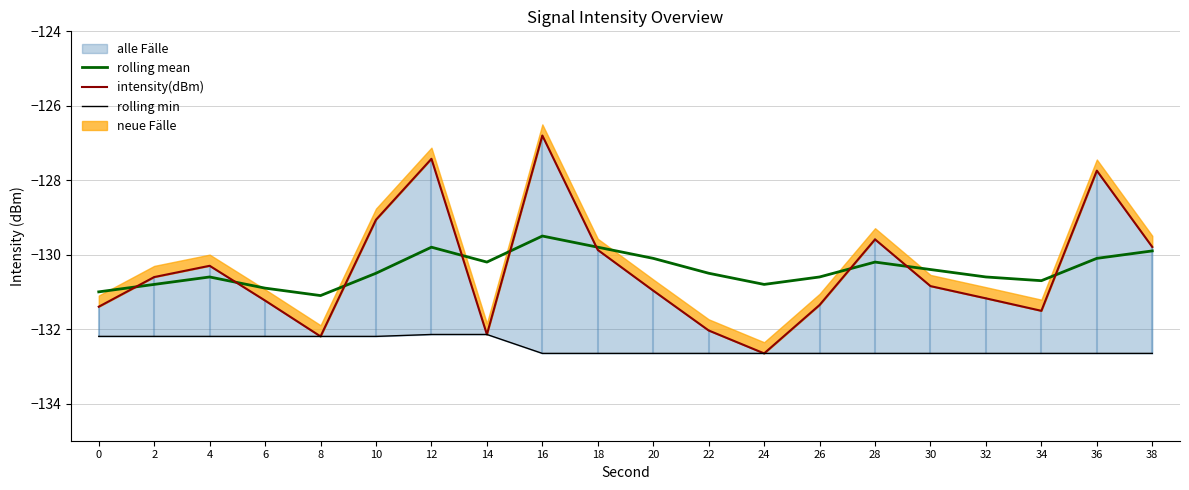

Where is rolling min nearest to the value -132?

12